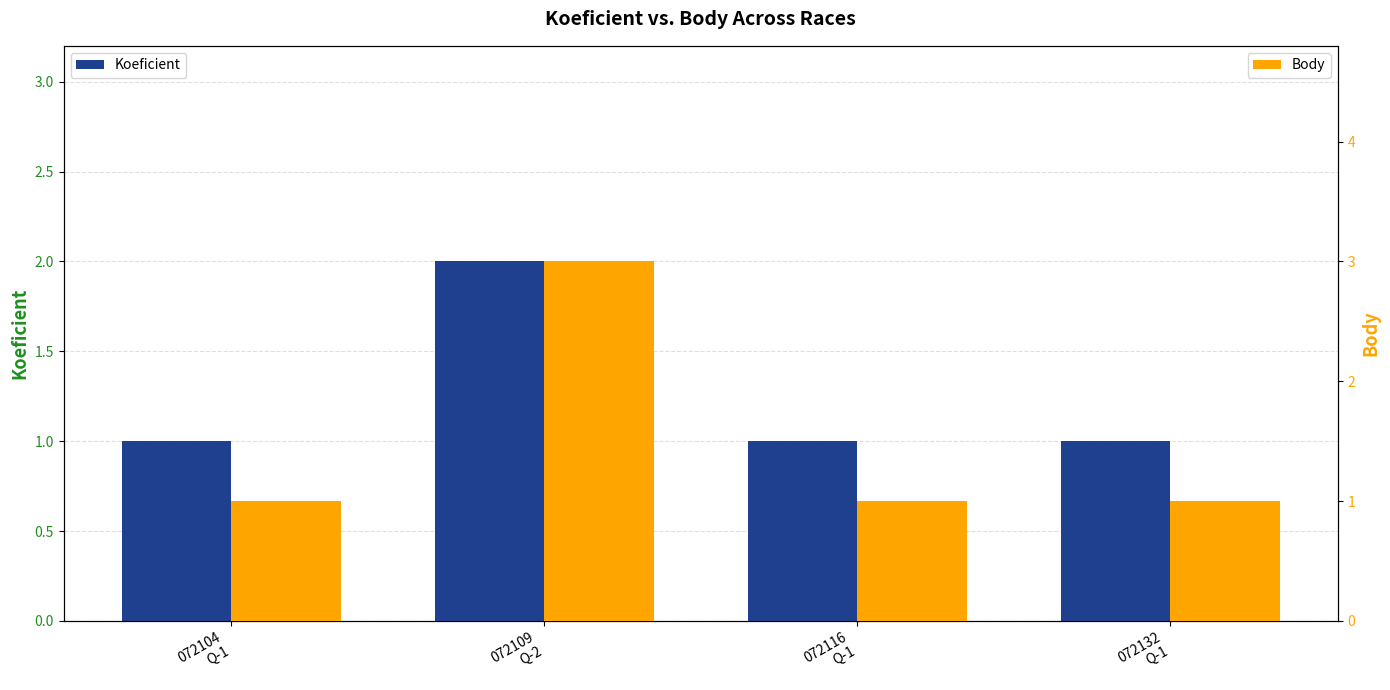

What is the highest value of the Koeficient series?

2